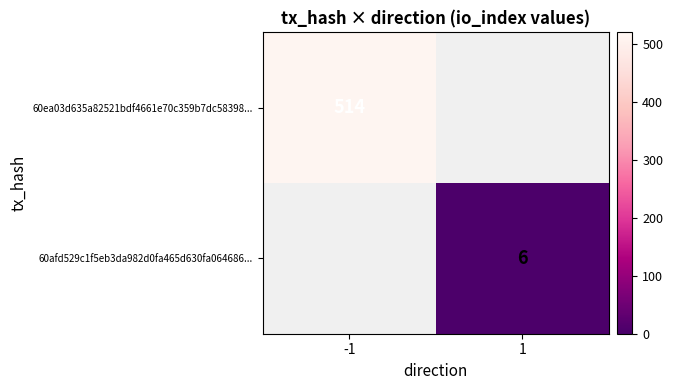

At how many categories does at least one series exceed 206?

1